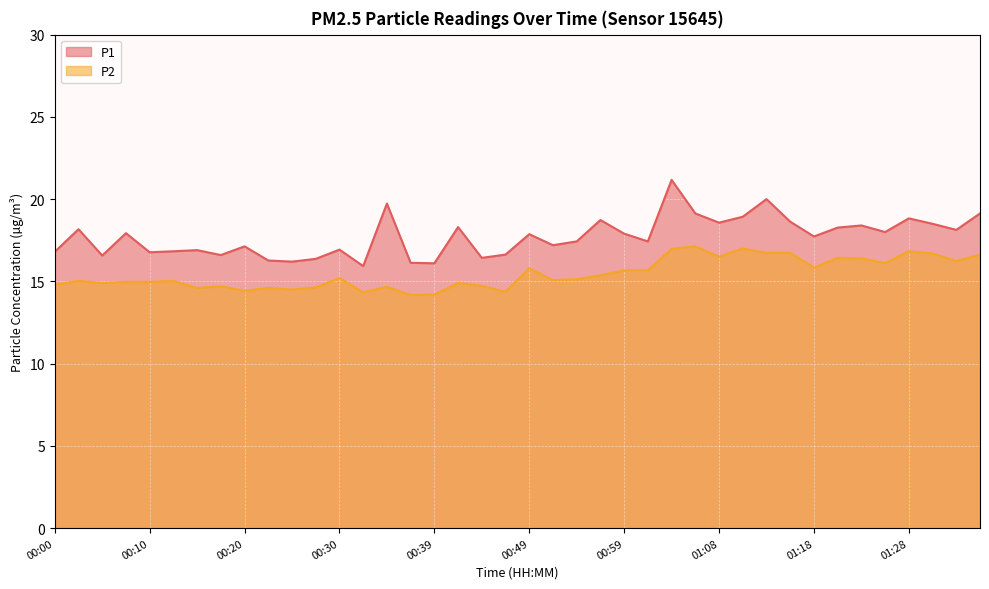

Reading right to left, transcribe all the data shown in this chart.

P1: 01:35=19.1	01:32=18.1	01:30=18.5	01:28=18.8	01:25=18.0	01:23=18.4	01:20=18.3	01:18=17.7	01:16=18.6	01:13=20.0	01:11=18.9	01:08=18.6	01:06=19.1	01:03=21.2	01:01=17.4	00:59=17.9	00:56=18.7	00:54=17.4	00:51=17.2	00:49=17.9	00:46=16.6	00:44=16.4	00:42=18.3	00:39=16.1	00:37=16.1	00:34=19.7	00:32=15.9	00:30=16.9	00:27=16.4	00:25=16.2	00:22=16.3	00:20=17.1	00:17=16.6	00:15=16.9	00:13=16.8	00:10=16.8	00:08=17.9	00:05=16.6	00:03=18.2	00:00=16.8
P2: 01:35=16.6	01:32=16.2	01:30=16.7	01:28=16.8	01:25=16.1	01:23=16.4	01:20=16.4	01:18=15.8	01:16=16.7	01:13=16.7	01:11=17.0	01:08=16.5	01:06=17.1	01:03=17.0	01:01=15.7	00:59=15.7	00:56=15.4	00:54=15.1	00:51=15.1	00:49=15.8	00:46=14.4	00:44=14.7	00:42=14.9	00:39=14.2	00:37=14.2	00:34=14.7	00:32=14.3	00:30=15.2	00:27=14.6	00:25=14.5	00:22=14.6	00:20=14.4	00:17=14.7	00:15=14.6	00:13=15.0	00:10=15.0	00:08=15.0	00:05=14.9	00:03=15.0	00:00=14.8